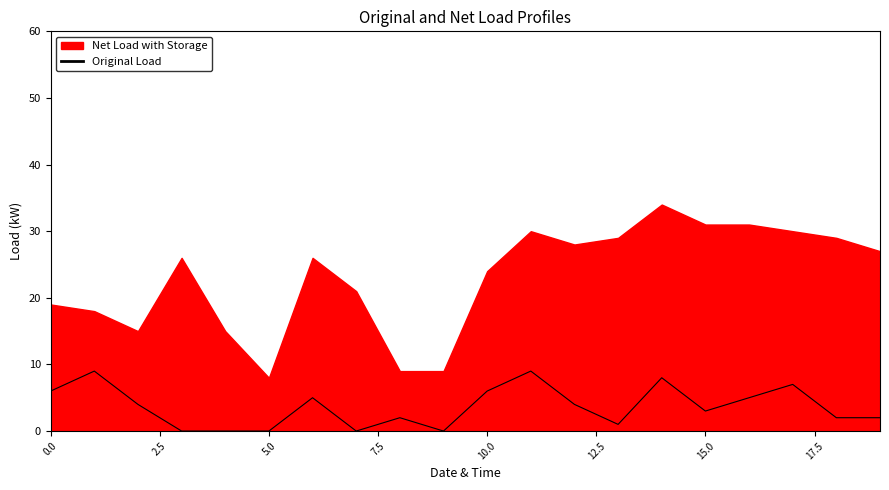

True or false: Original Load has a value of 1 at 15.0.

False